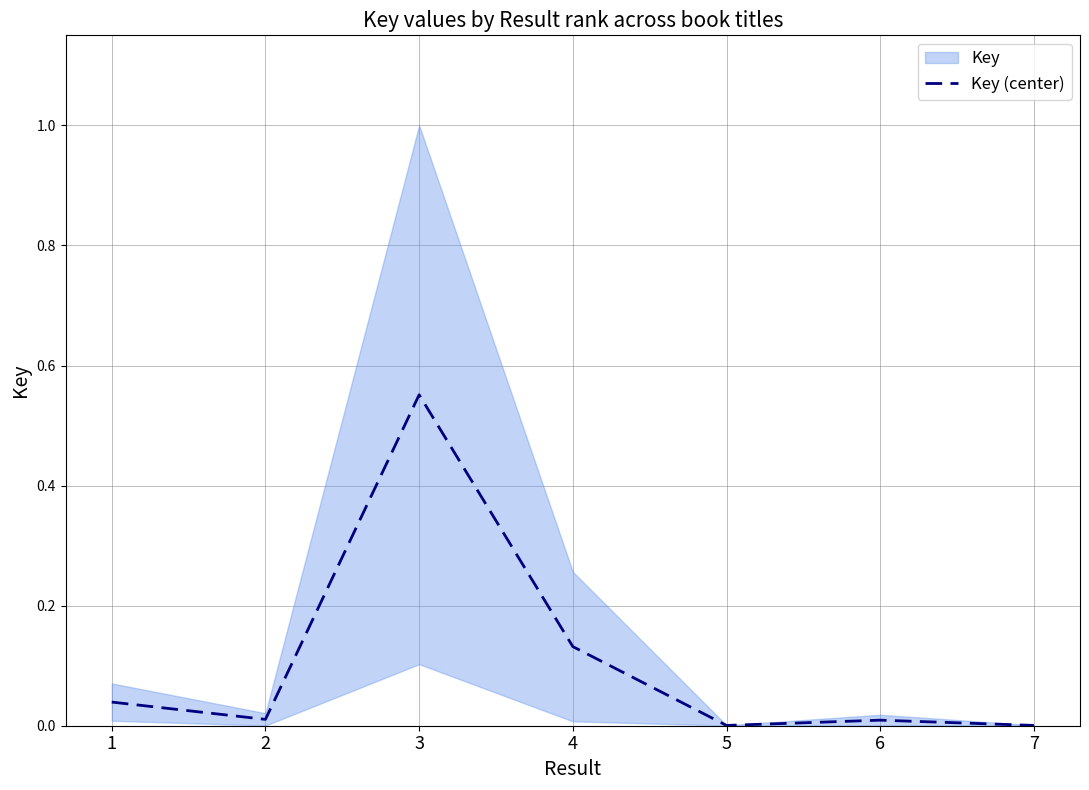

Rank the categories by value from highest to lowest.

3, 4, 1, 2, 6, 7, 5